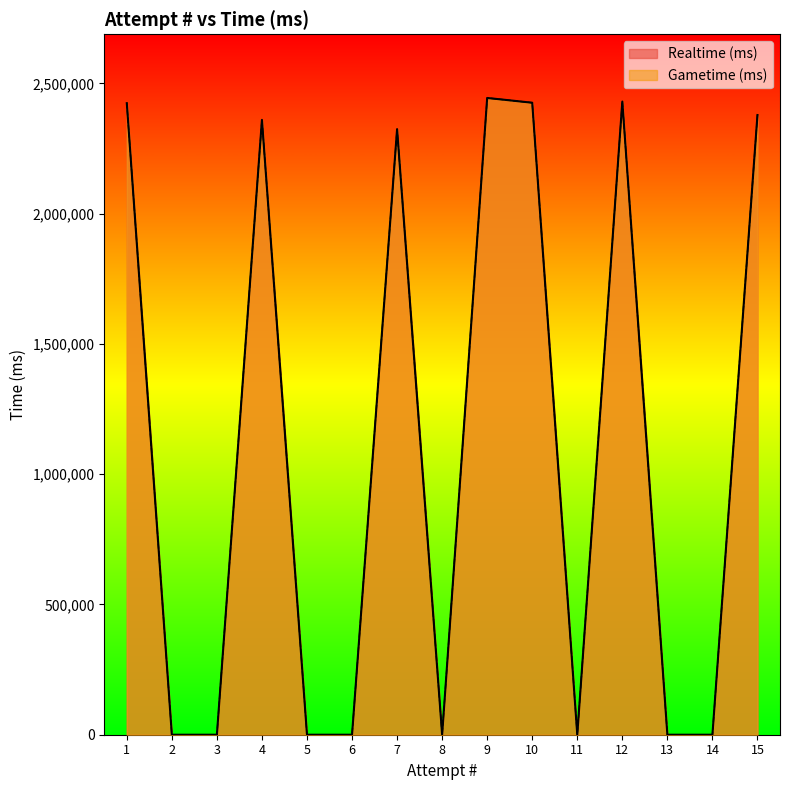

Is the value of Gametime (ms) at 14 greater than the value of Realtime (ms) at 12?

No